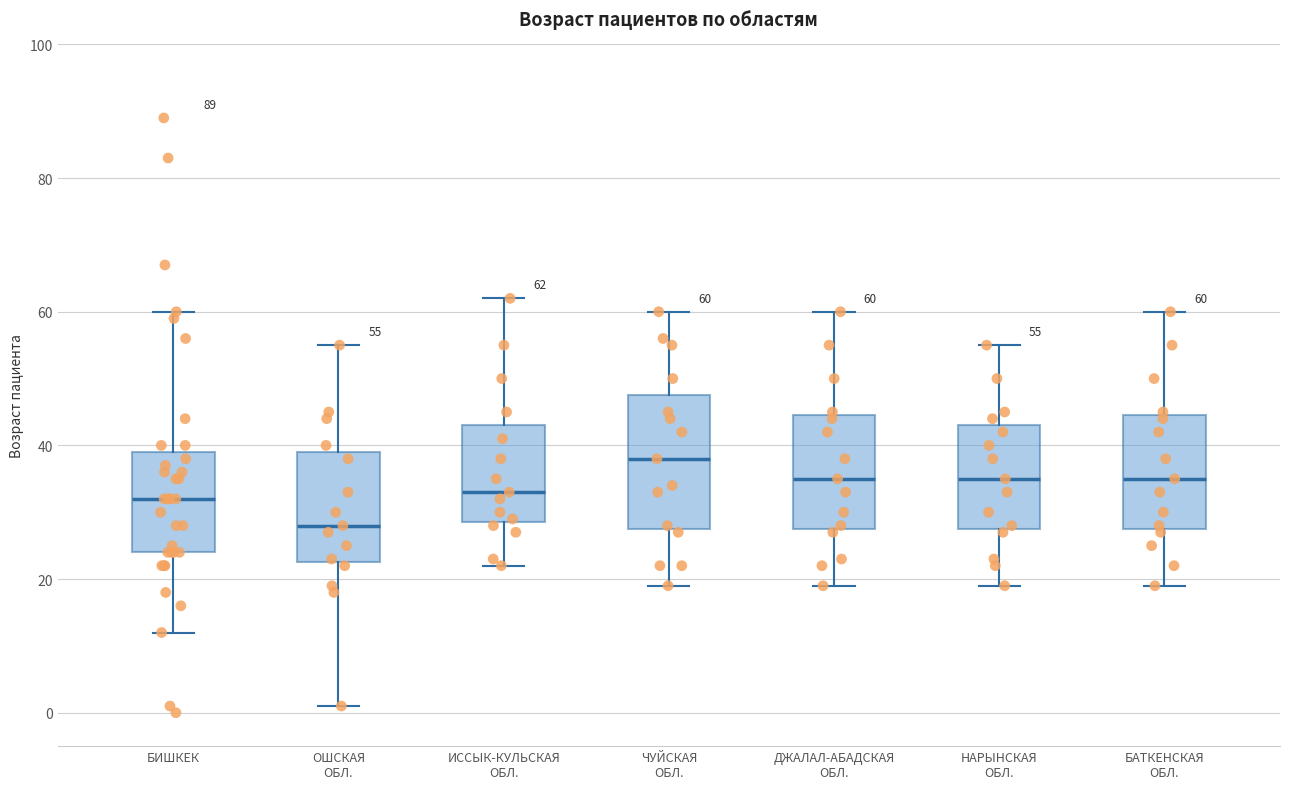

Comparing the boxes themselves (not the whiskers), which one is the tallest?

ЧУЙСКАЯ ОБЛ.